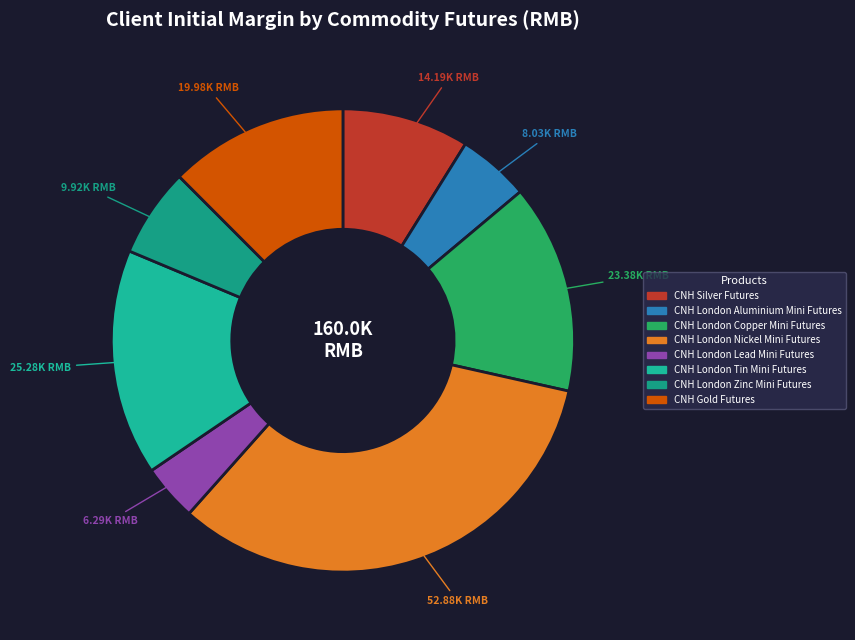

How many segments does this pie chart have?

8